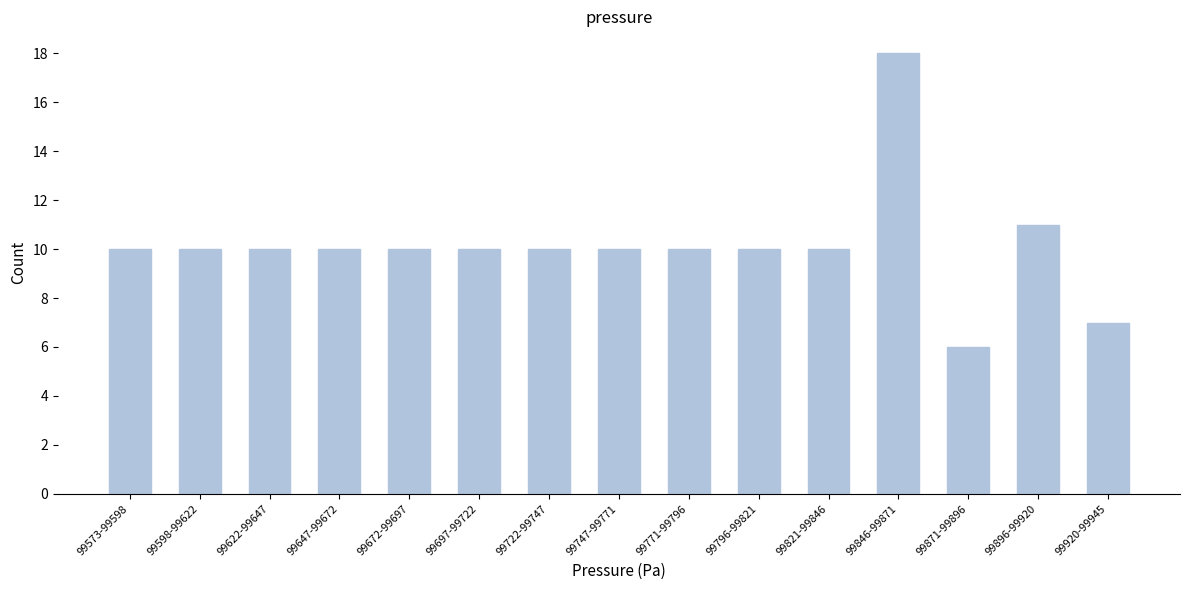

Reading left to right, list all the values displayed in this chart.

99573-99598=10	99598-99622=10	99622-99647=10	99647-99672=10	99672-99697=10	99697-99722=10	99722-99747=10	99747-99771=10	99771-99796=10	99796-99821=10	99821-99846=10	99846-99871=18	99871-99896=6	99896-99920=11	99920-99945=7